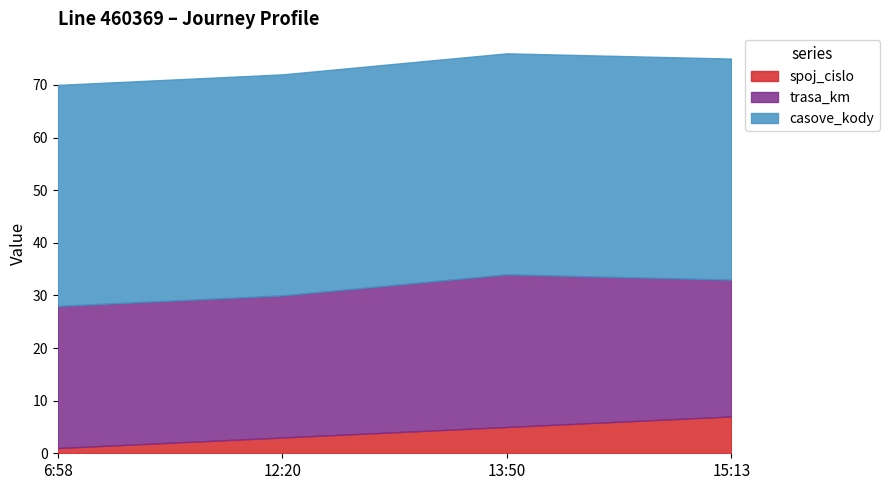

Is the value of spoj_cislo at 13:50 greater than the value of casove_kody at 15:13?

No